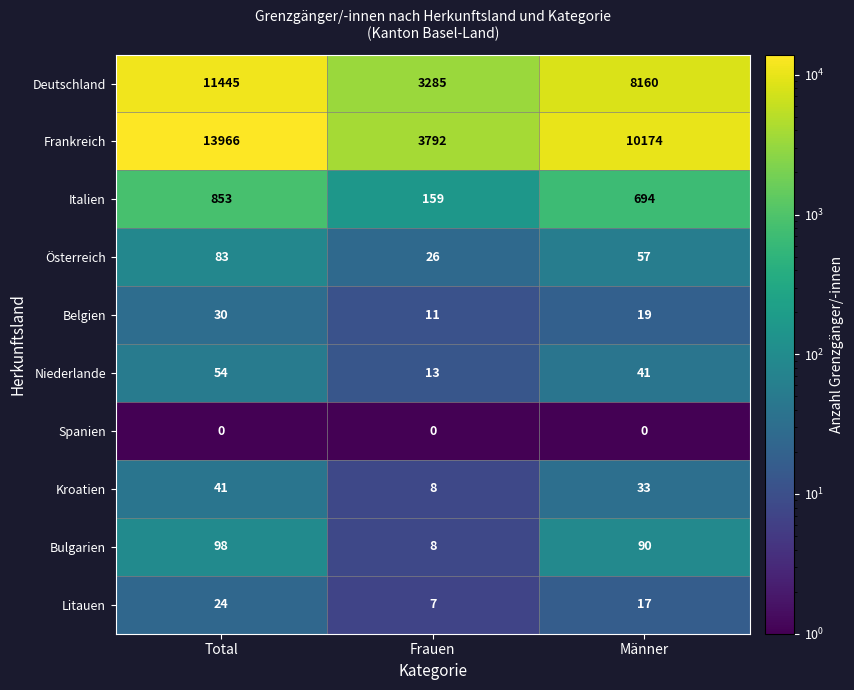

Is it true that Österreich equals 26 at Frauen?

True